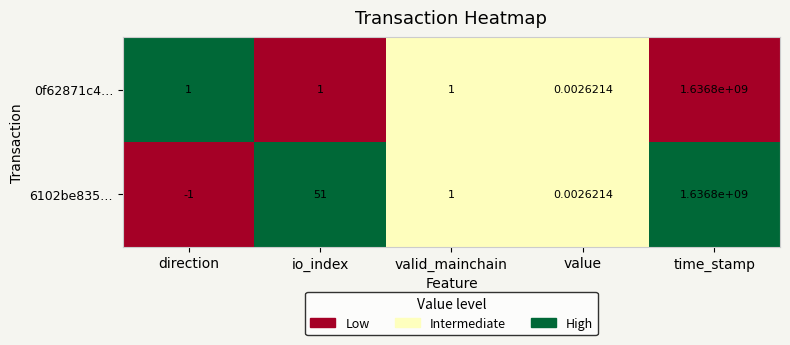

Between io_index and value, which series saw the biggest shift?

6102be835…